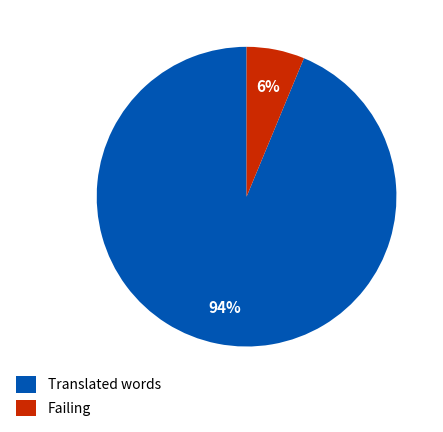

Which slice is the largest?

Translated words